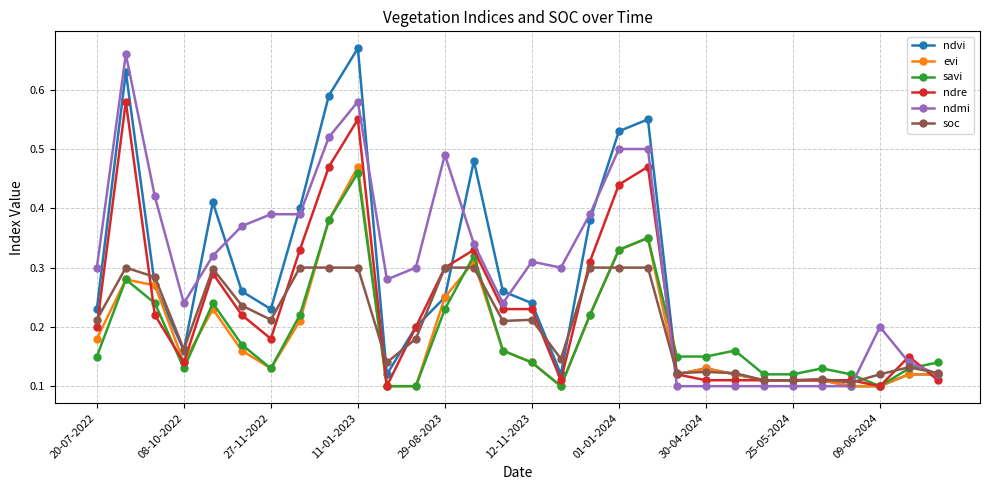

True or false: evi has more than 0 interior local peaks.

True